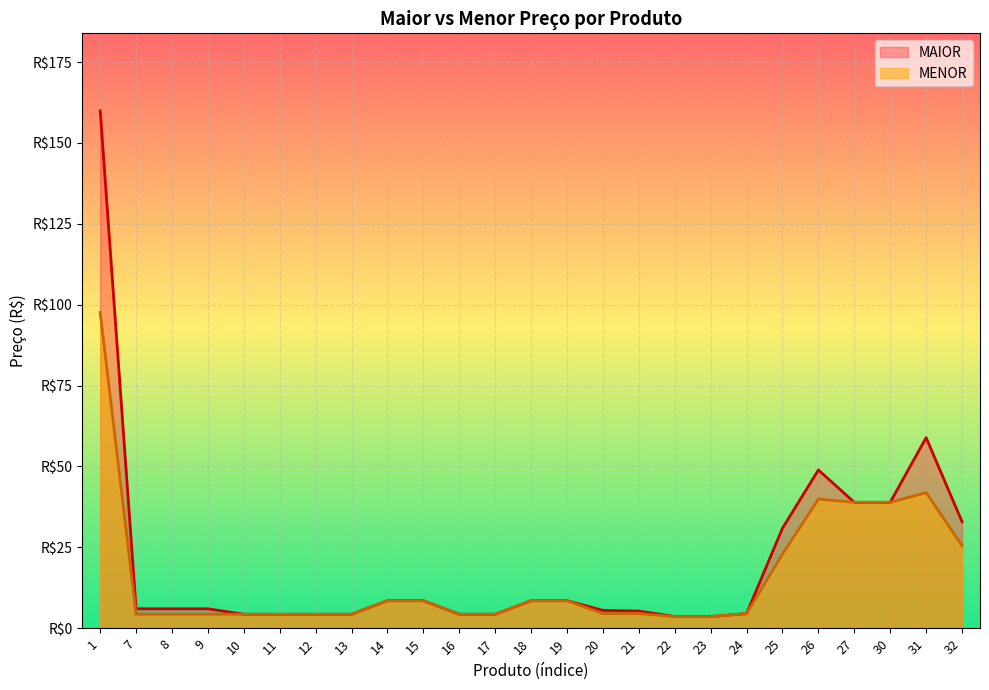

What is the label of the 15th point from the right?

17